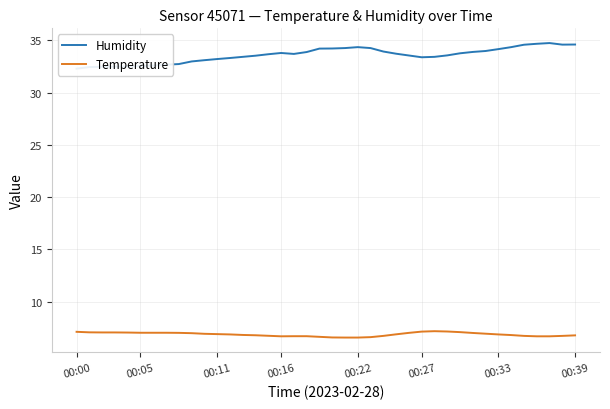

True or false: Humidity has more than 1 points higher than both neighbors.

True